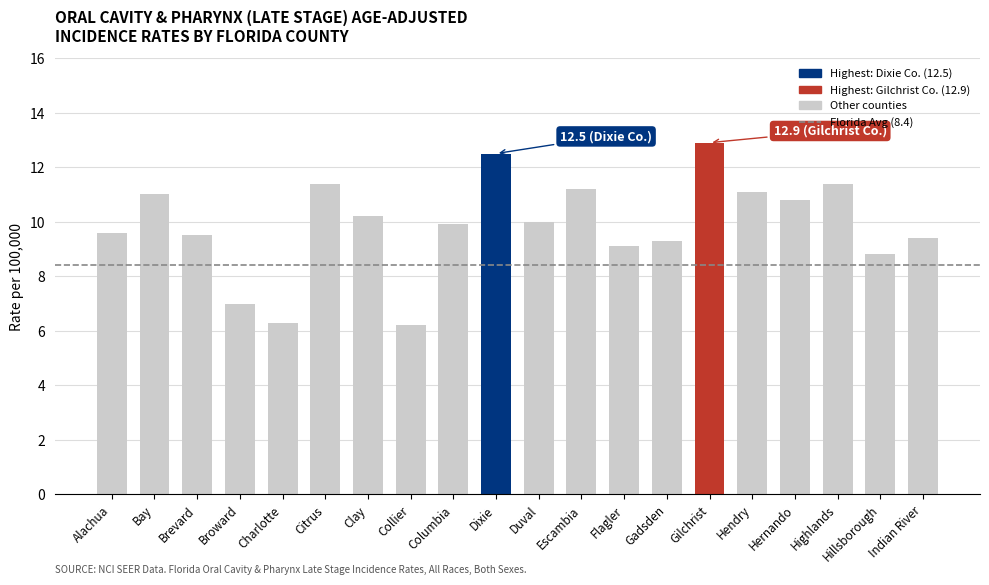

What value does the data have at Alachua?

9.6